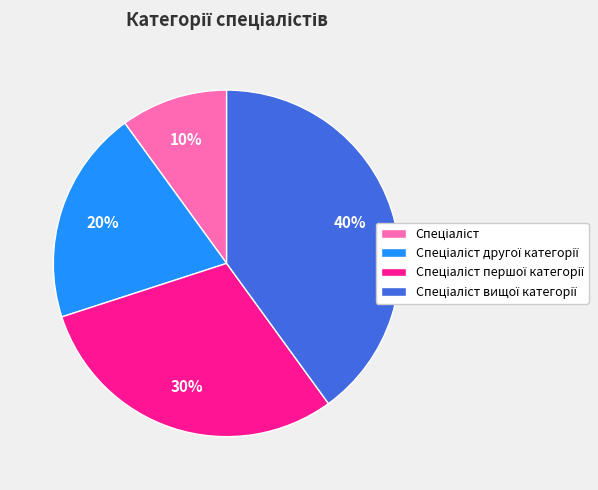

Is there a majority slice in this chart?

No